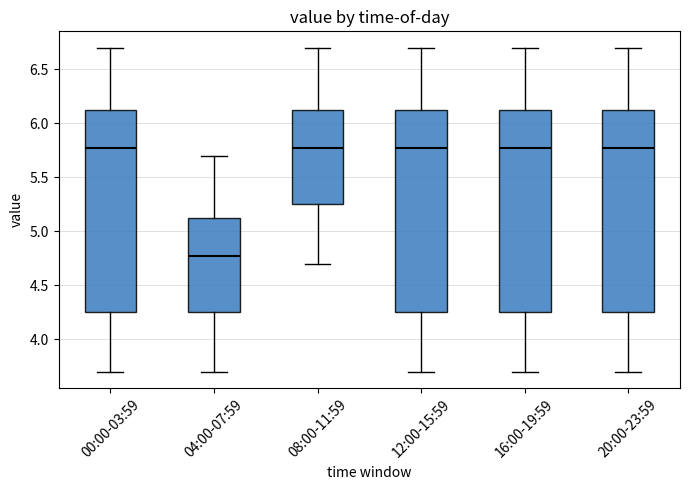

Reading left to right, read every box against the y-axis: the position of its median line, the range the box covers, and the ends of its whiskers. The values are not printed on the chart, so give them approximately, as read against the axis.

00:00-03:59: median 5.80, box 4.25 to 6.15, whiskers 3.70 to 6.70
04:00-07:59: median 4.80, box 4.25 to 5.15, whiskers 3.70 to 5.70
08:00-11:59: median 5.80, box 5.25 to 6.15, whiskers 4.70 to 6.70
12:00-15:59: median 5.80, box 4.25 to 6.15, whiskers 3.70 to 6.70
16:00-19:59: median 5.80, box 4.25 to 6.15, whiskers 3.70 to 6.70
20:00-23:59: median 5.80, box 4.25 to 6.15, whiskers 3.70 to 6.70